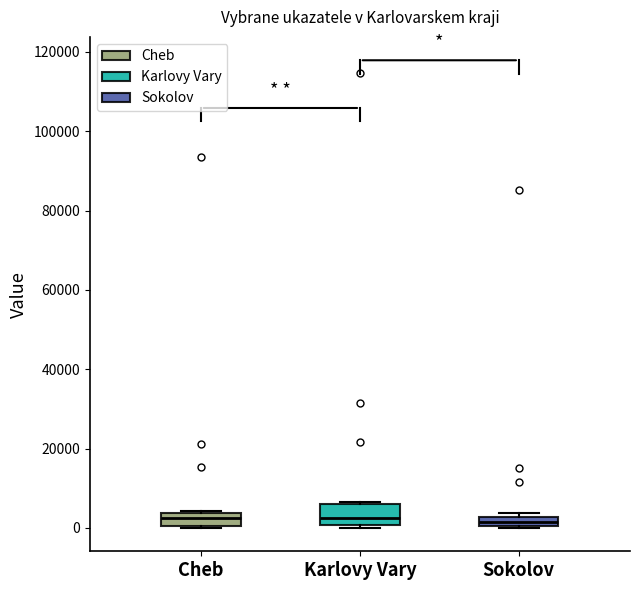

Which box is the tallest, from its lower edge to its upper edge?

Karlovy Vary